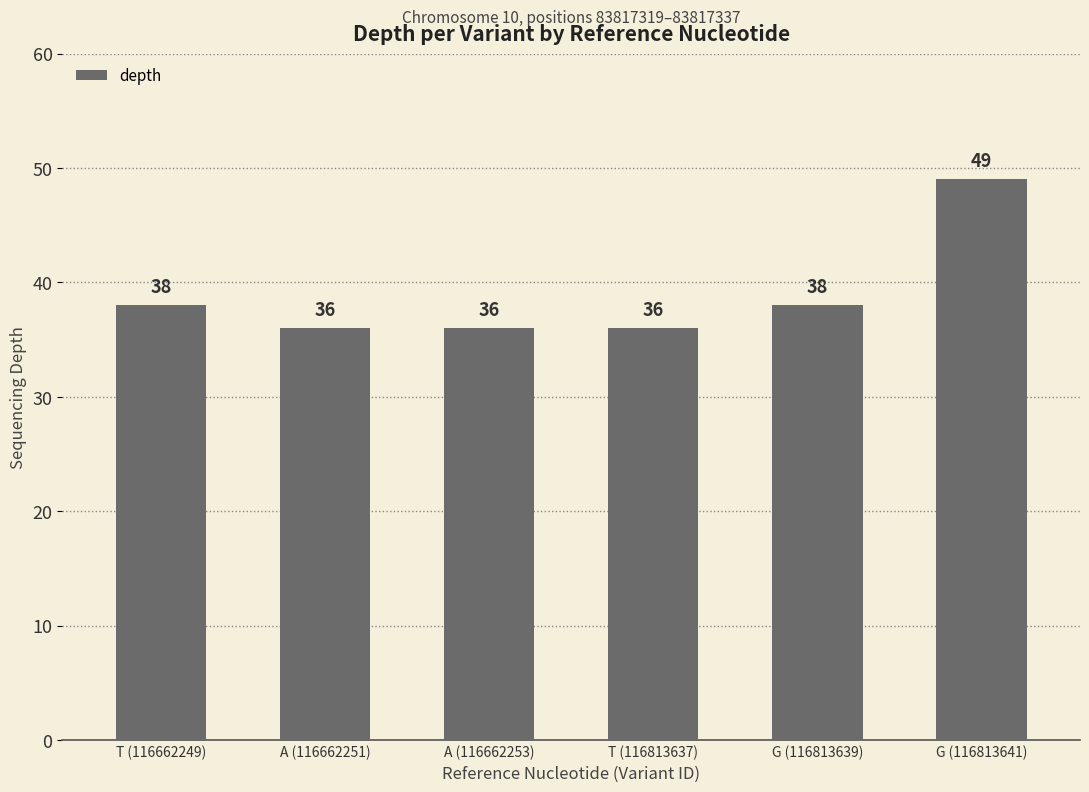

How many data points are less than 38?

3